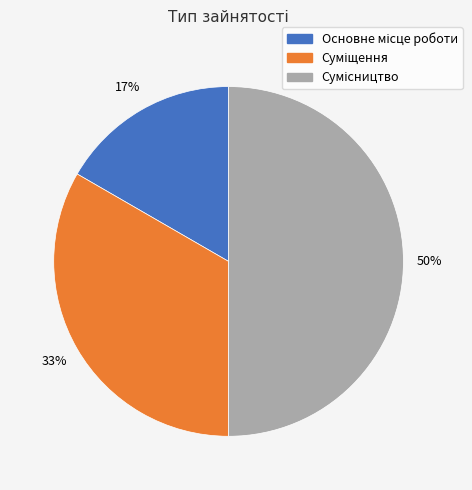

To the nearest percent, what is the average slice percentage?

33%